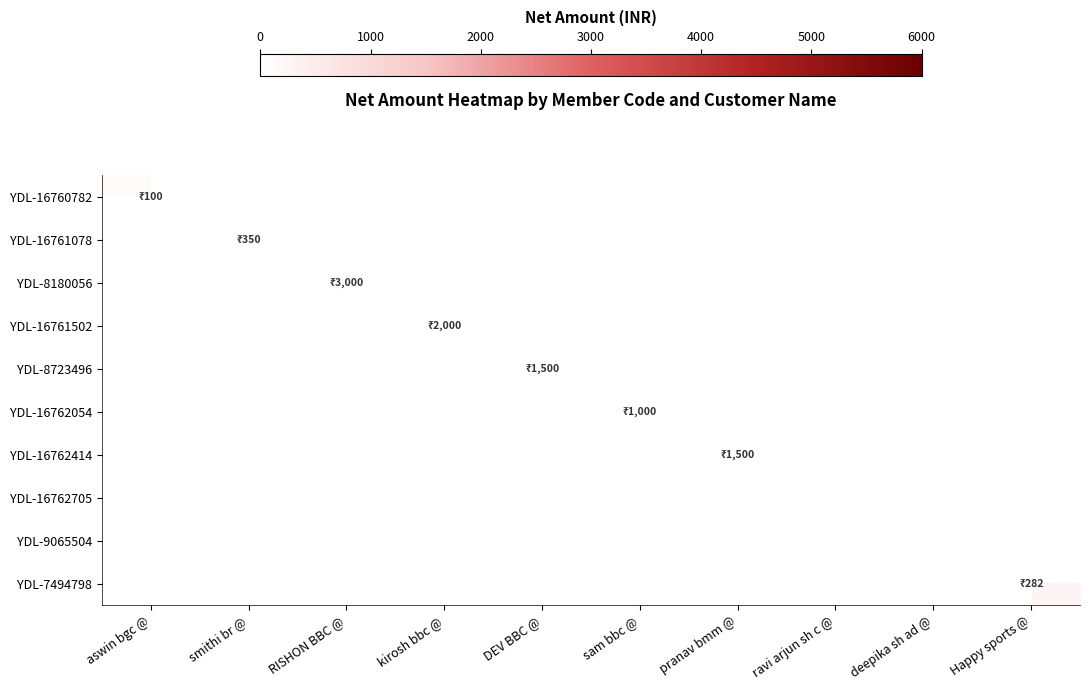

At kirosh bbc @, list the series in order from smallest to largest.

YDL-16760782, YDL-16761078, YDL-8180056, YDL-8723496, YDL-16762054, YDL-16762414, YDL-16762705, YDL-9065504, YDL-7494798, YDL-16761502